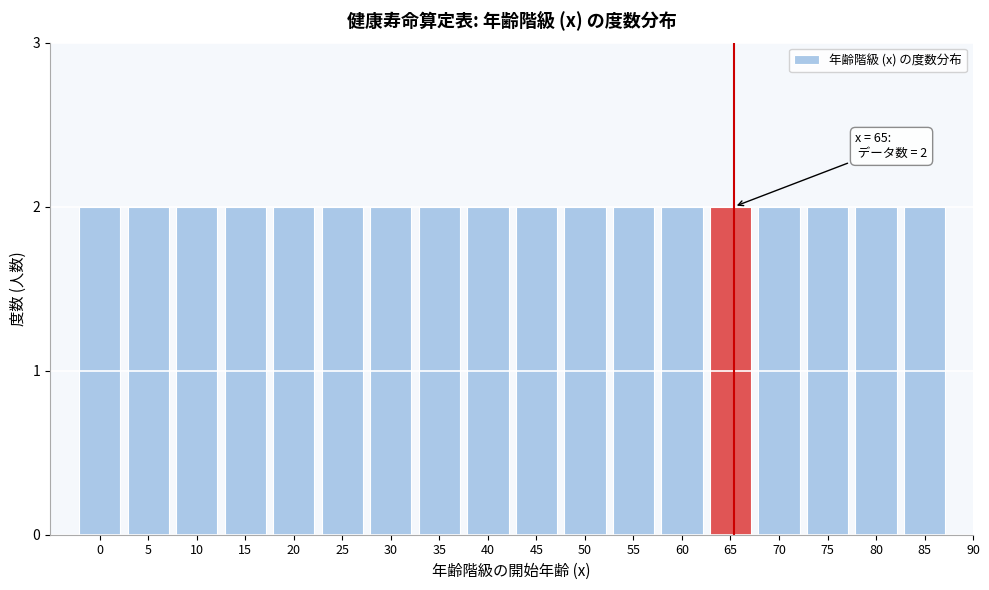

Reading left to right, what are all the values shown in this chart?

0=2	5=2	10=2	15=2	20=2	25=2	30=2	35=2	40=2	45=2	50=2	55=2	60=2	65=2	70=2	75=2	80=2	85=2	90=0